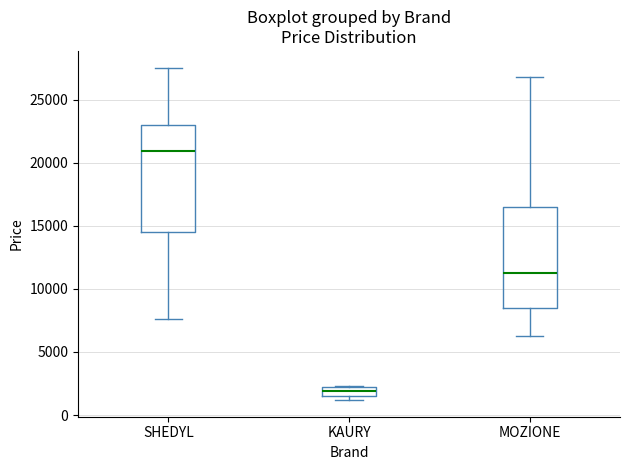

Where is the upper edge of the box for MOZIONE on the y-axis? The values are not printed on the chart, so give them approximately, as read against the axis.

16500